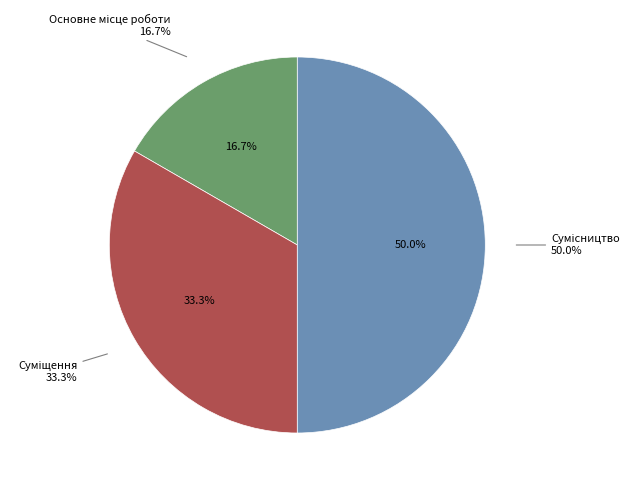

To the nearest percent, what is the combined percentage of Суміщення and Основне місце роботи?

50%